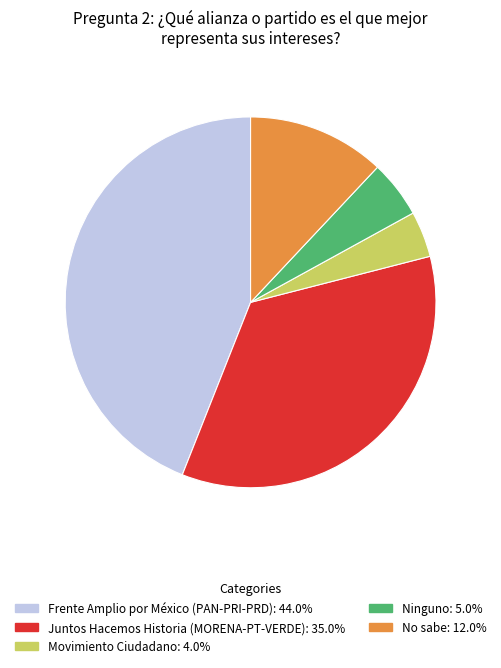

Which category has the smallest portion of the pie?

Movimiento Ciudadano